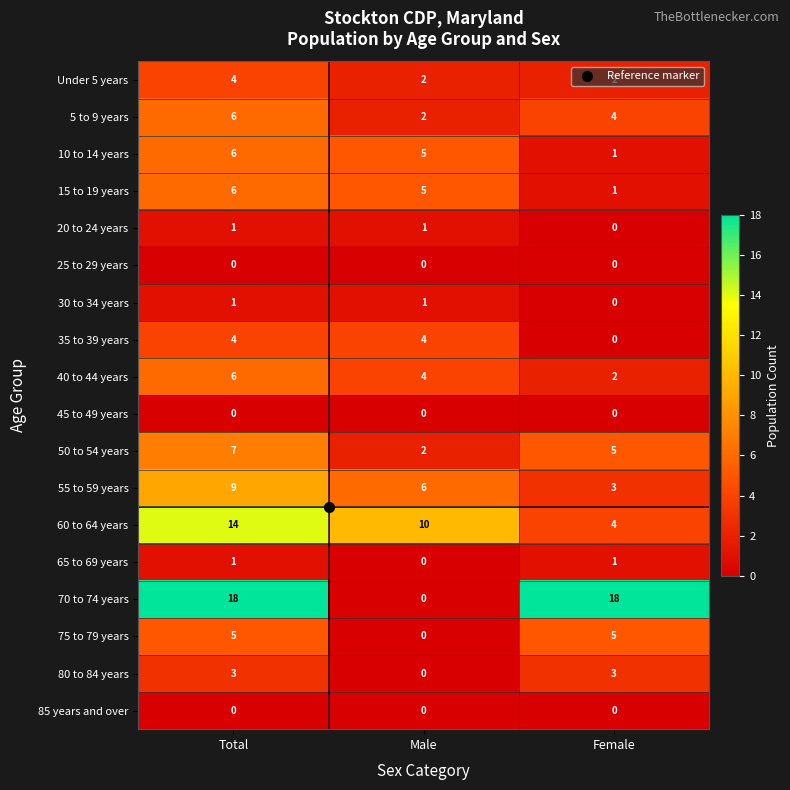

The value of 60 to 64 years at Total is 14. True or false?

True